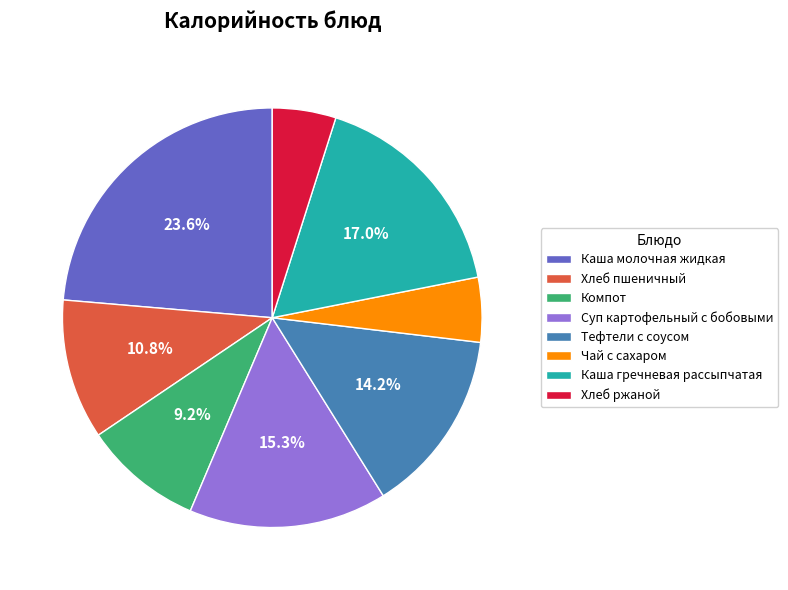

What portion of the pie excludes Суп картофельный с бобовыми?

84.7%